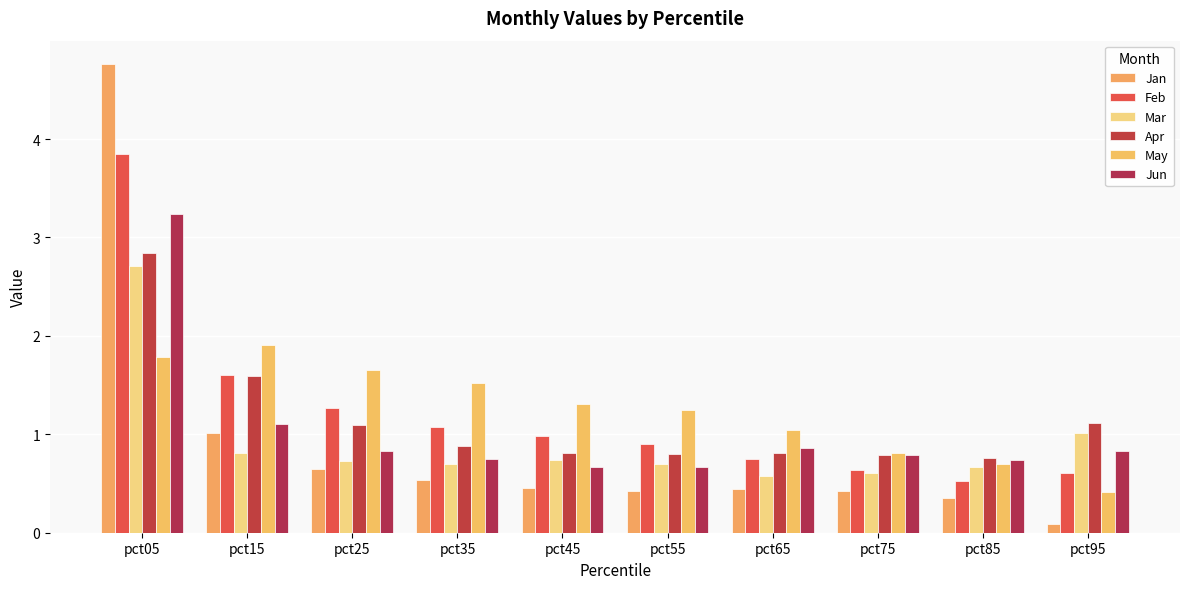

Which series has the largest range (max minus min)?

Jan